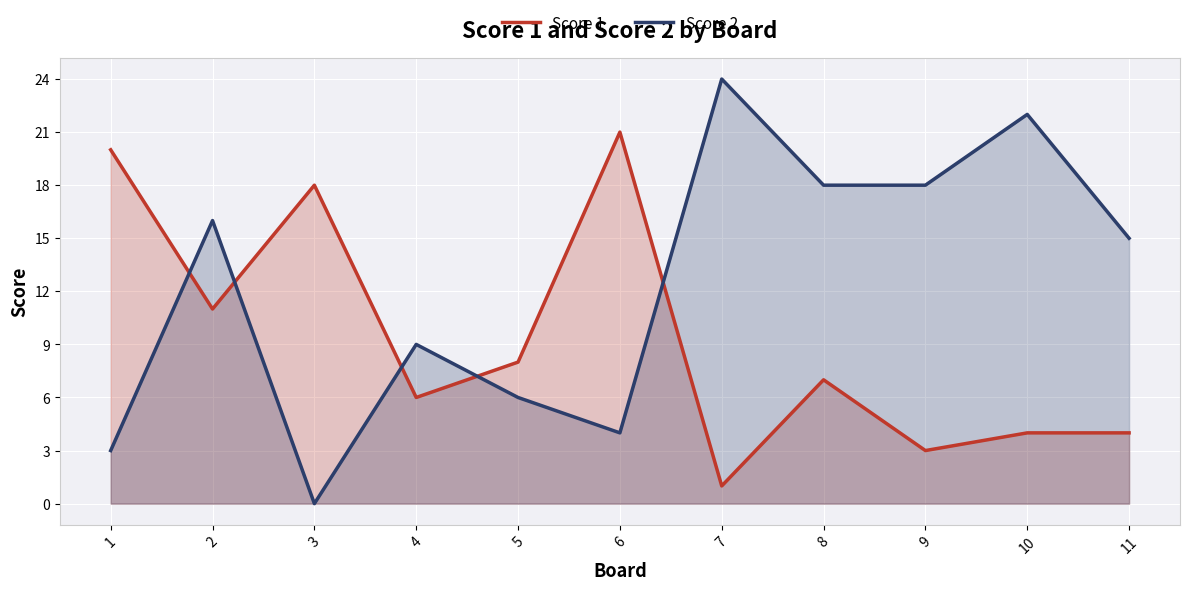

List the series in order of their overall mean, highest first.

Score 2, Score 1